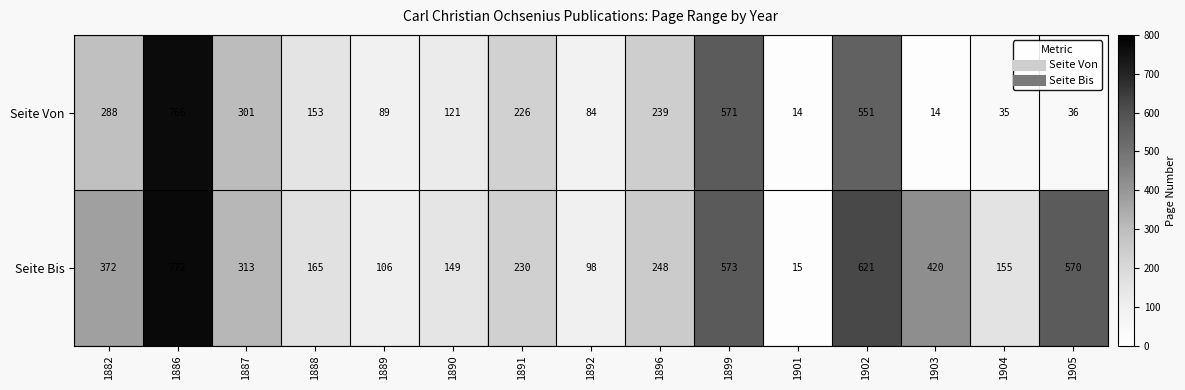

Where does the Seite Bis series first go above 248?

1882